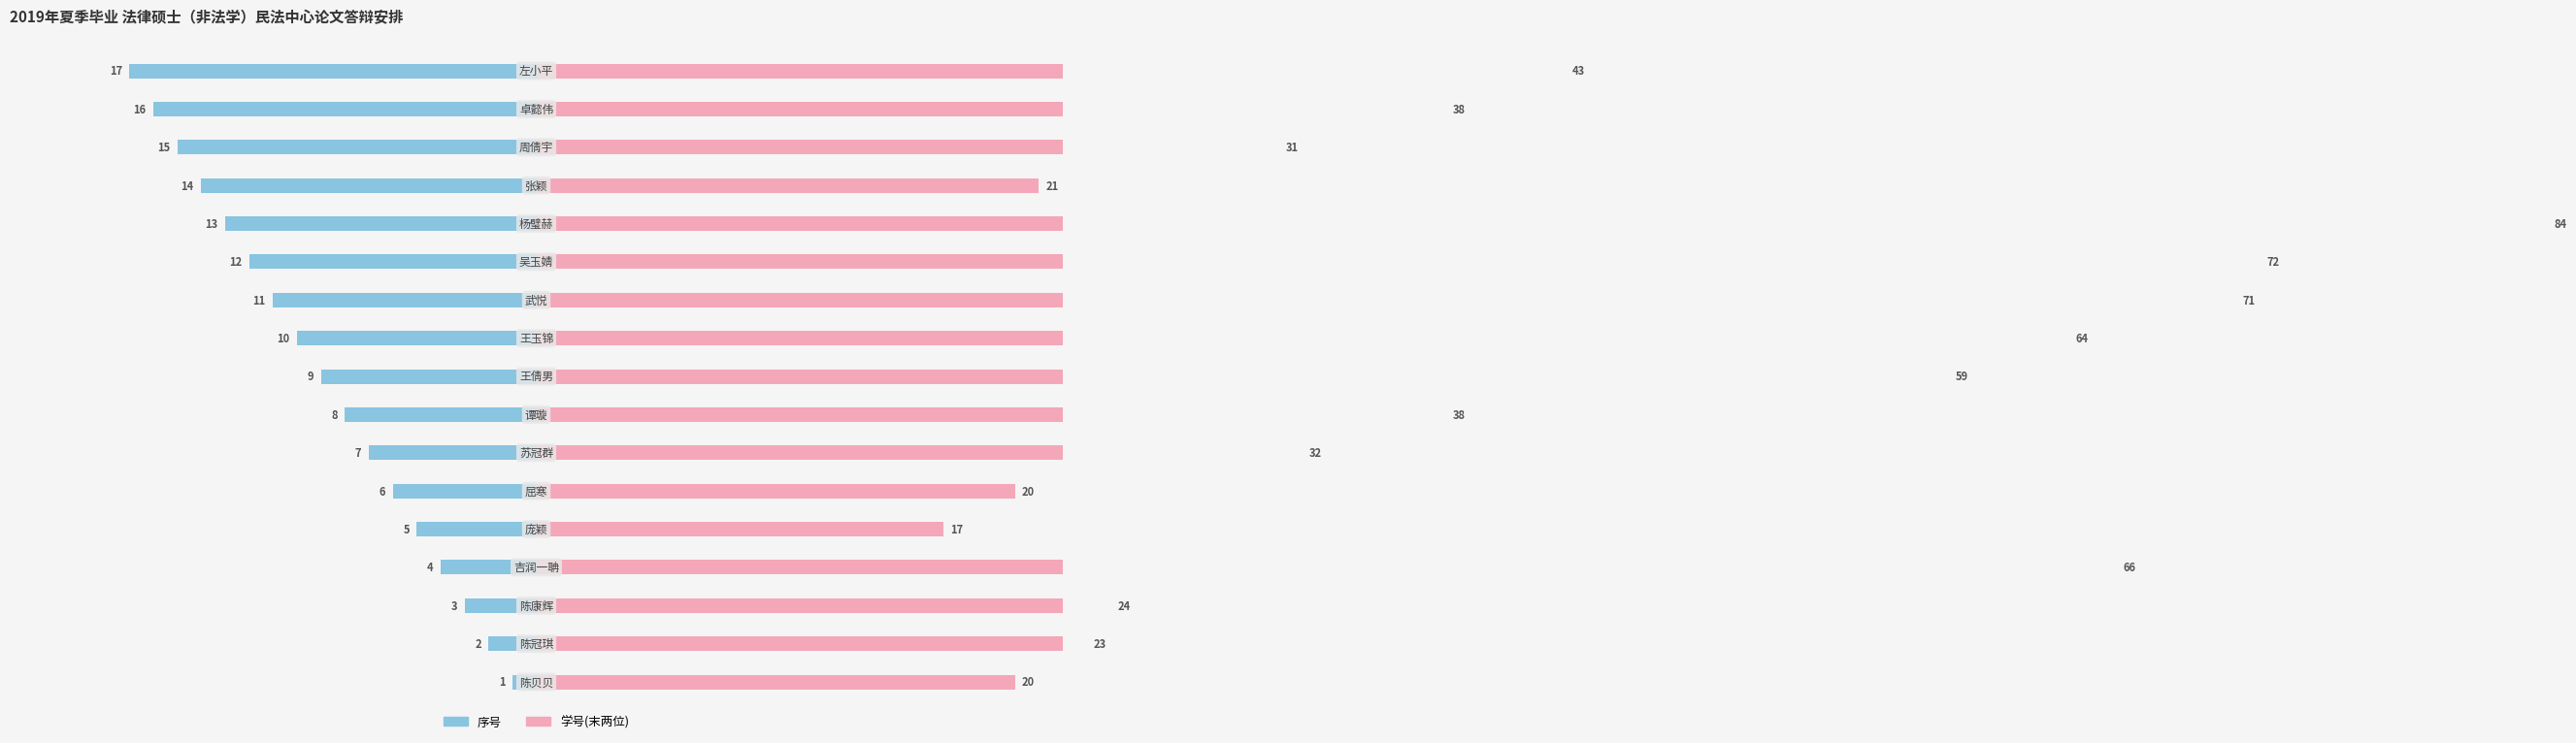

What is the spread (max minus min) of values at 14?

46